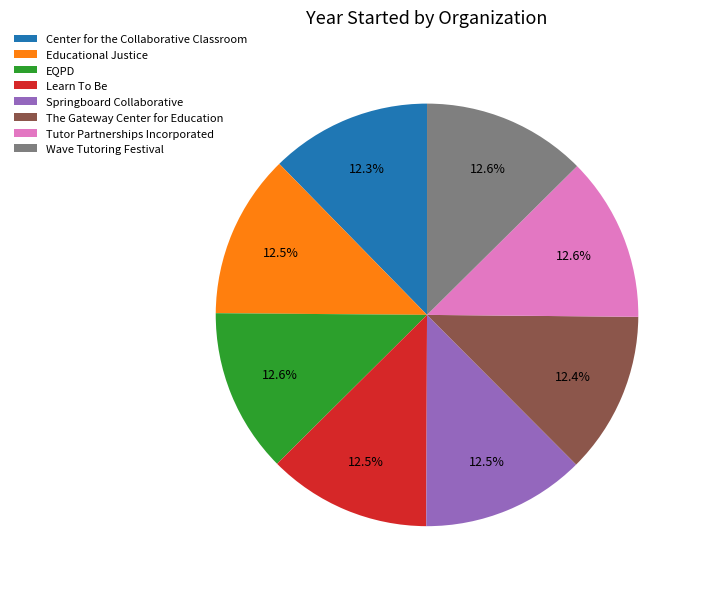

Count the number of slices in the pie.

8